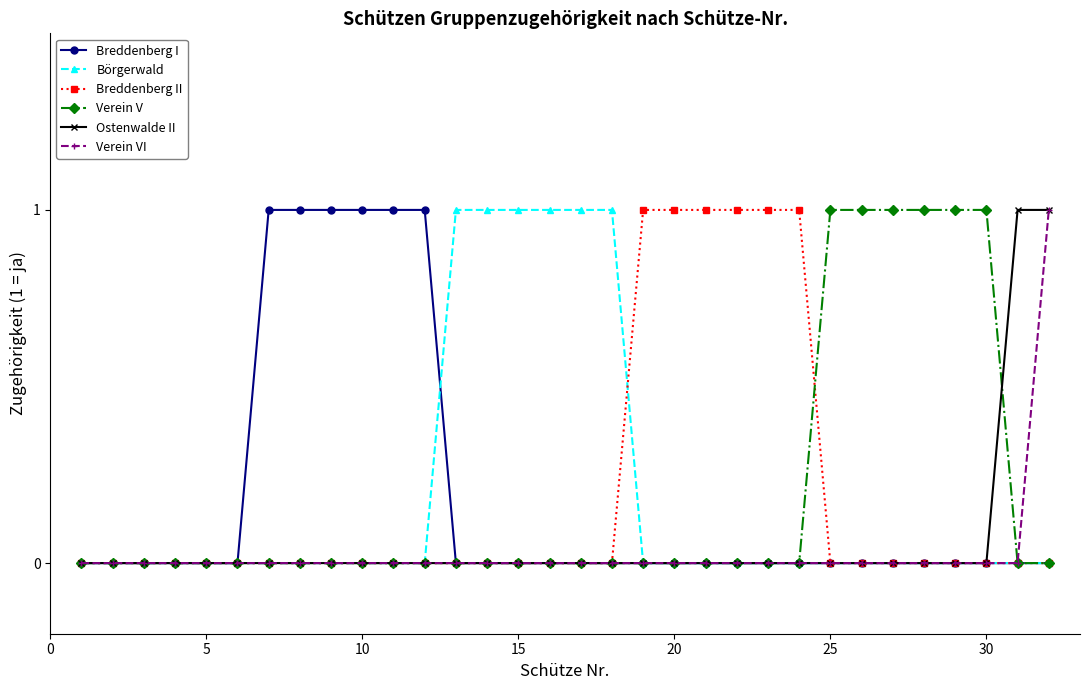

The value of Ostenwalde II at 30 is 1. True or false?

False